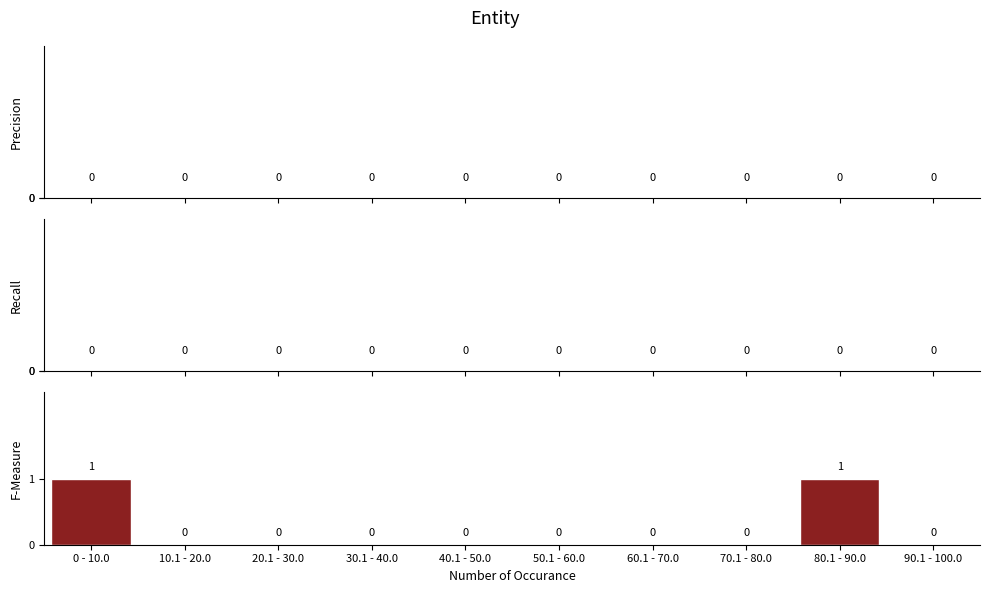

Reading left to right, what are all the values shown in this chart?

0 - 10.0=1	10.1 - 20.0=0	20.1 - 30.0=0	30.1 - 40.0=0	40.1 - 50.0=0	50.1 - 60.0=0	60.1 - 70.0=0	70.1 - 80.0=0	80.1 - 90.0=1	90.1 - 100.0=0